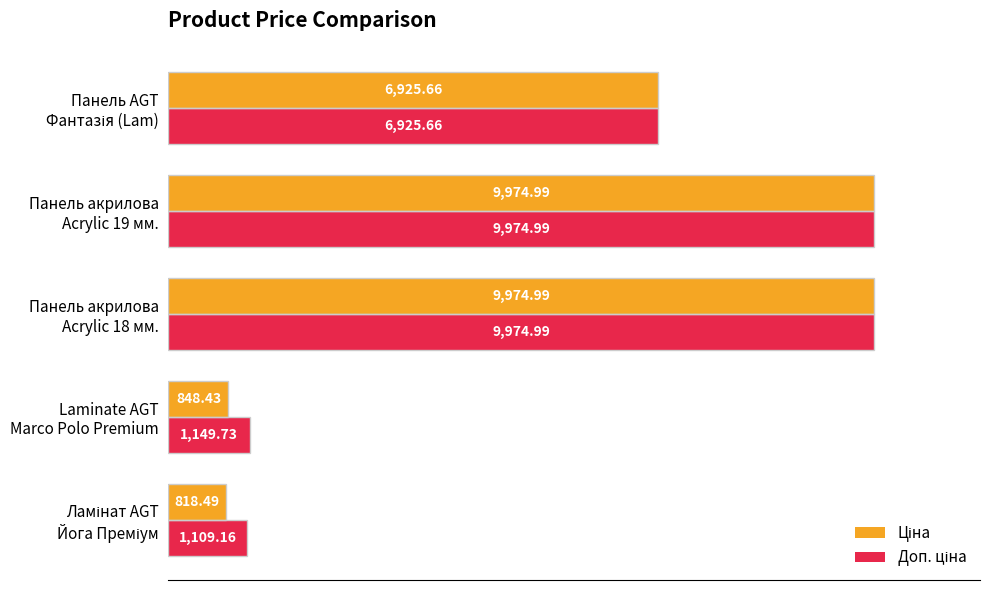

At how many categories does at least one series exceed 6463?

3